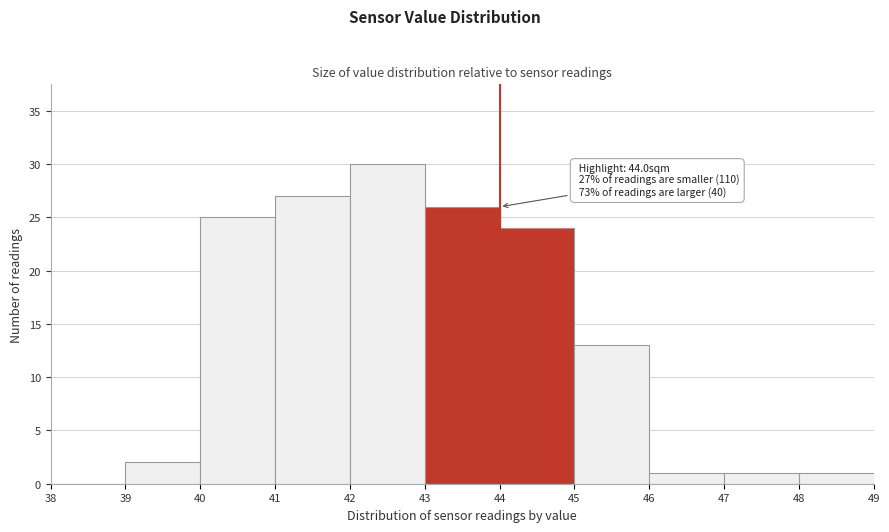

Which range on the x-axis has the tallest bar?

42 to 43